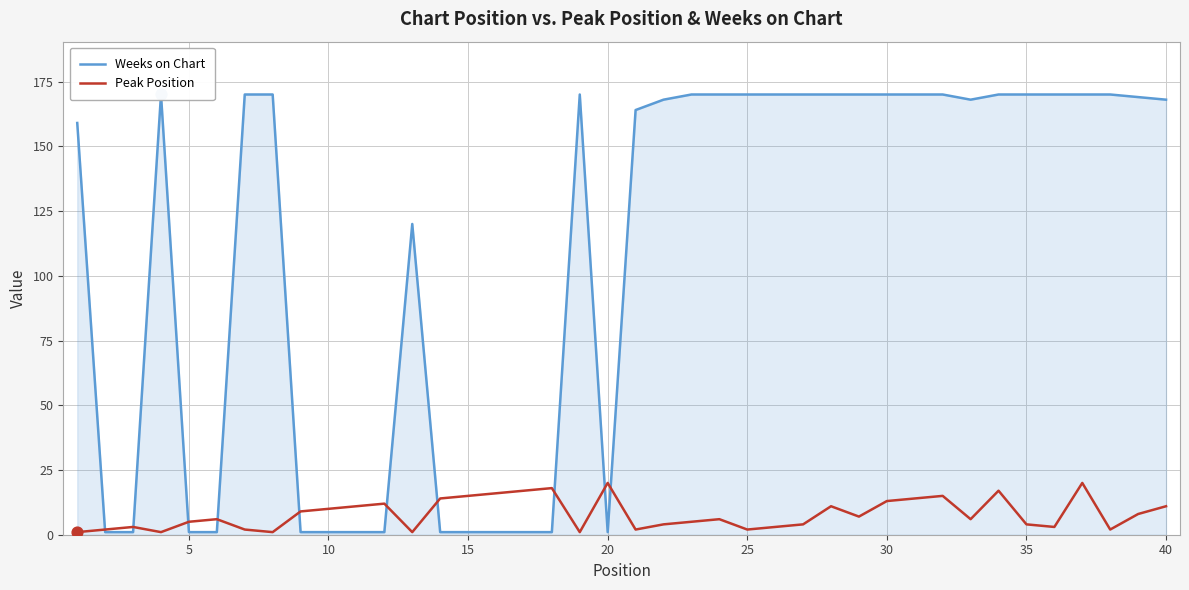

Which series reaches the maximum Y coordinate?

Weeks on Chart